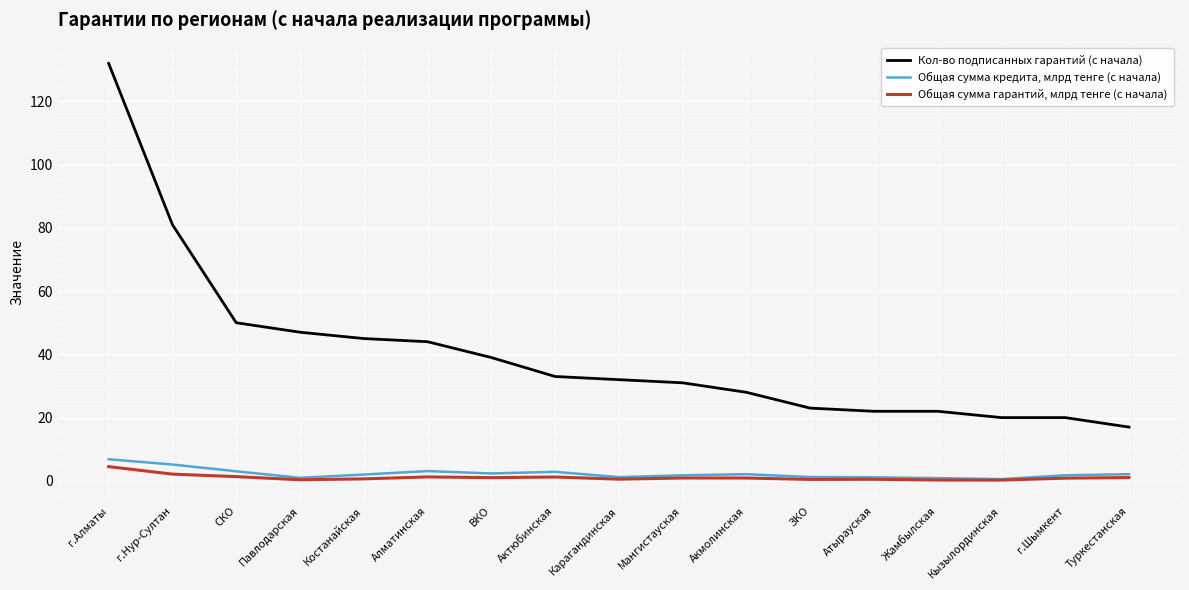

True or false: Общая сумма гарантий, млрд тенге (с начала) and Кол-во подписанных гарантий (с начала) intersect in this chart.

False